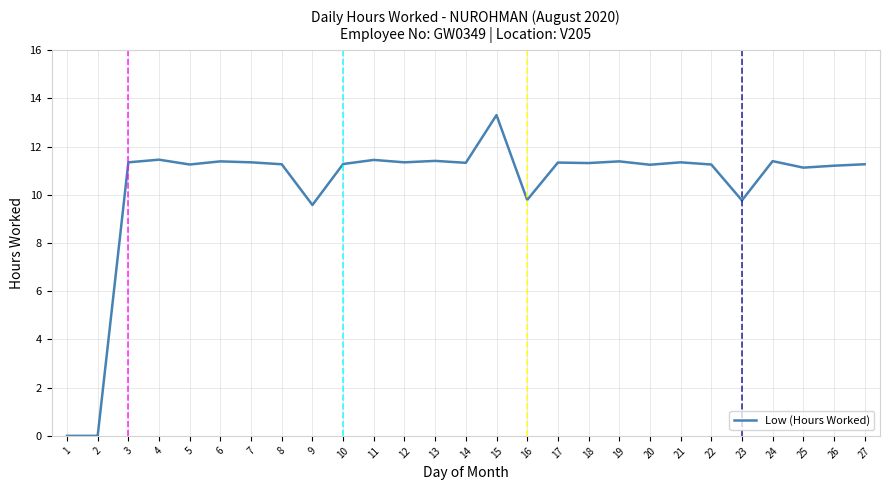

The value at 9 is 9.6. True or false?

True